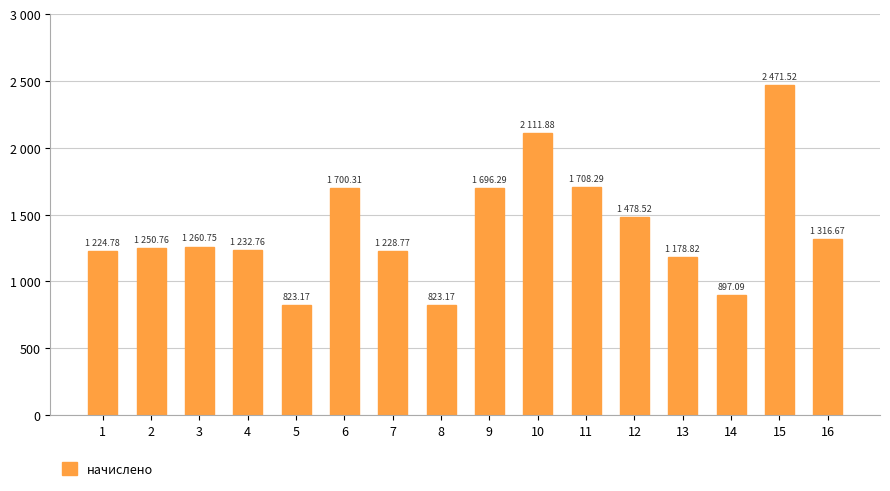

Does the chart contain any negative values?

No